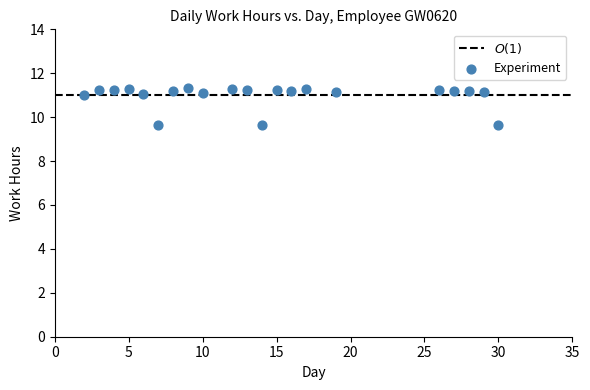

What is the range of X values (max minus min)?

28.0